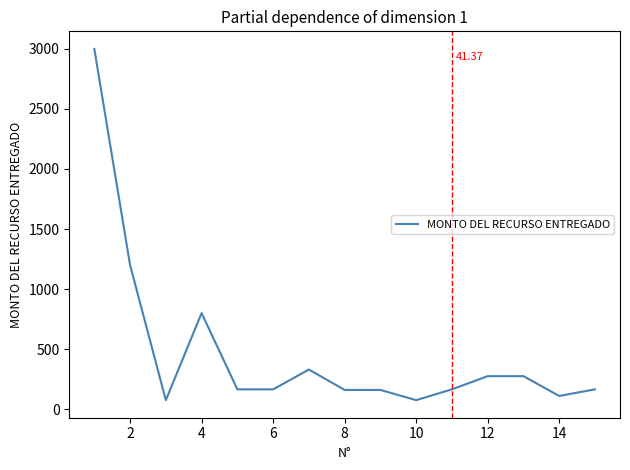

How many lines are shown in the chart?

1